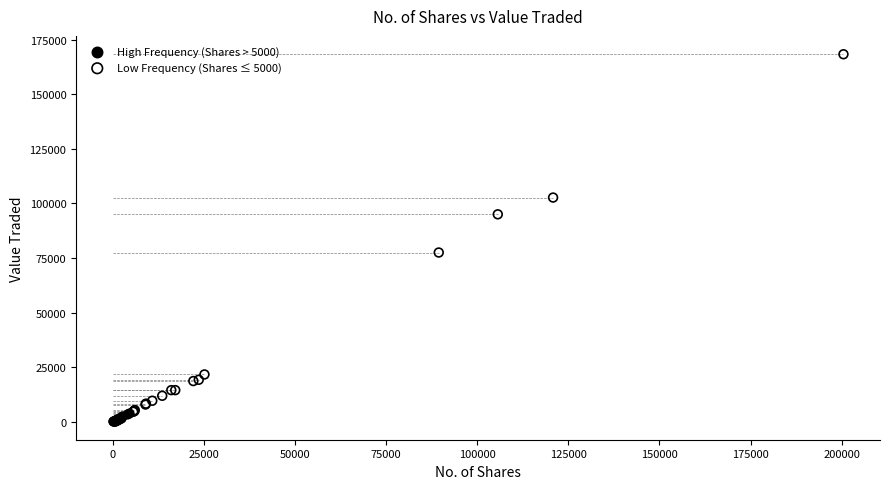

What are all the series names shown in the legend?

High Frequency (Shares > 5000), Low Frequency (Shares ≤ 5000)